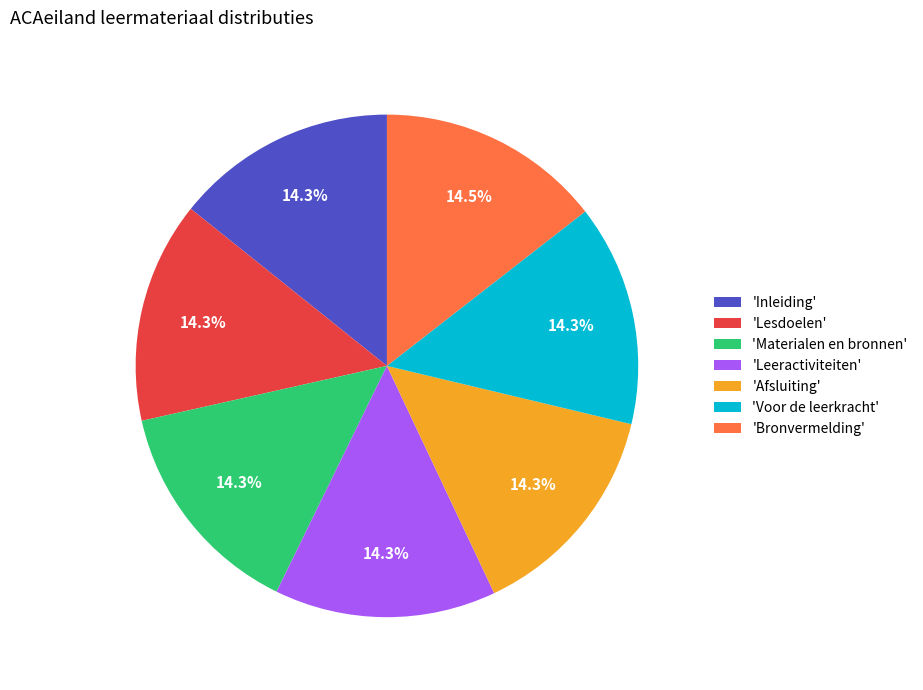

What is the ratio of the value at 'Bronvermelding' to the value at 'Lesdoelen'?

1.0